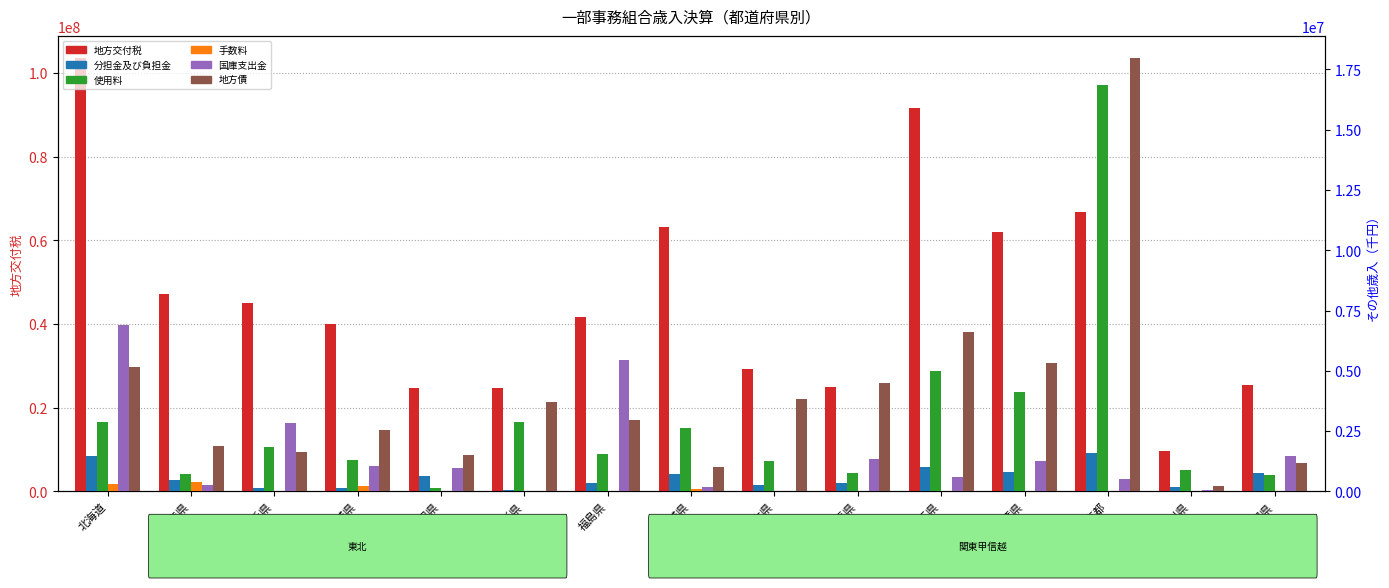

Rank the series by their maximum value, from highest to lowest.

地方交付税, 地方債, 使用料, 国庫支出金, 分担金及び負担金, 手数料